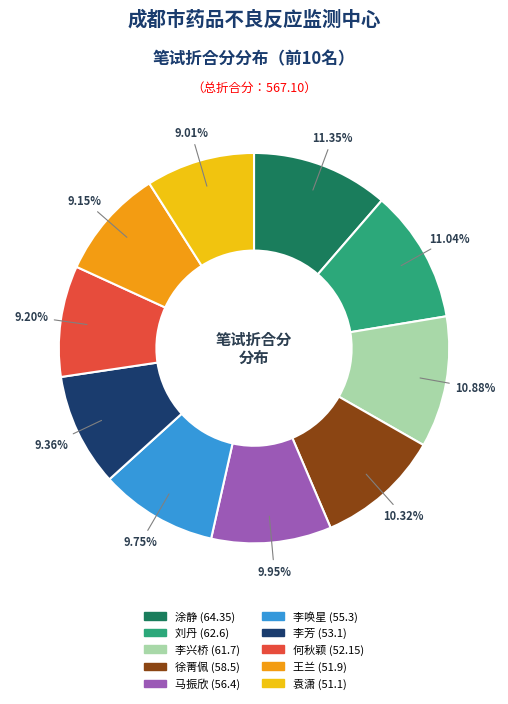

Combined, do 何秋颖 and 袁潇 account for over 50%?

No